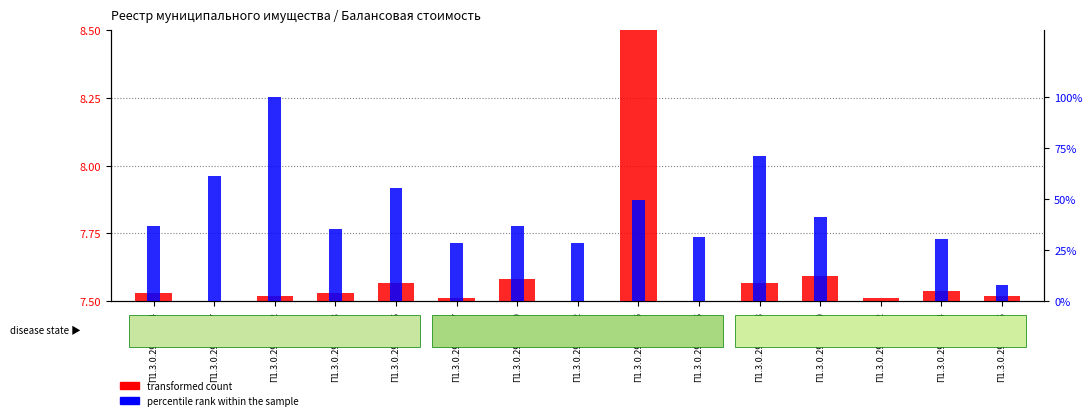

Which series has the largest total across all categories?

percentile rank within the sample